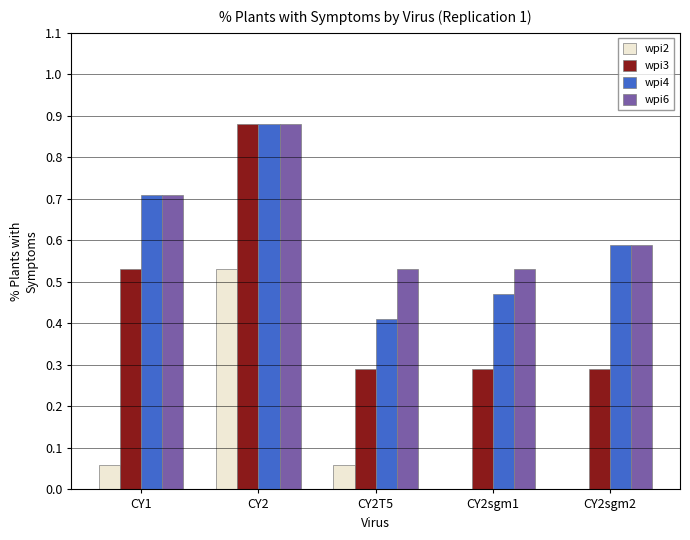

What is the sum of the wpi3 values at CY2 and CY2sgm1?

1.2